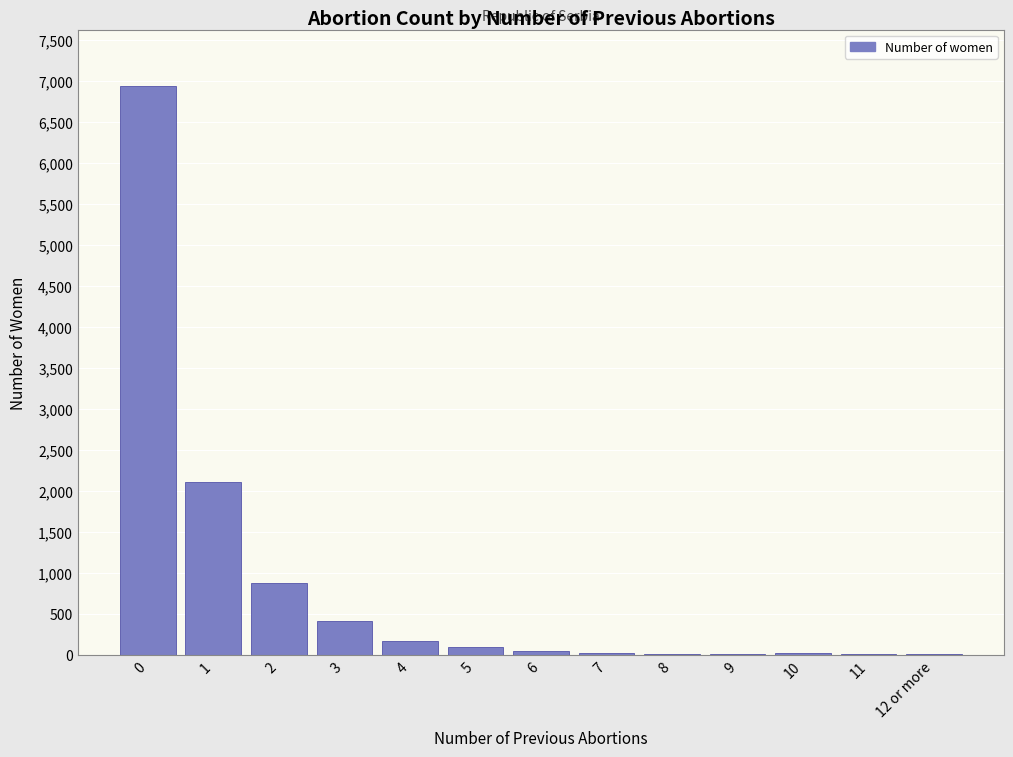

What is the greatest value displayed?

6934